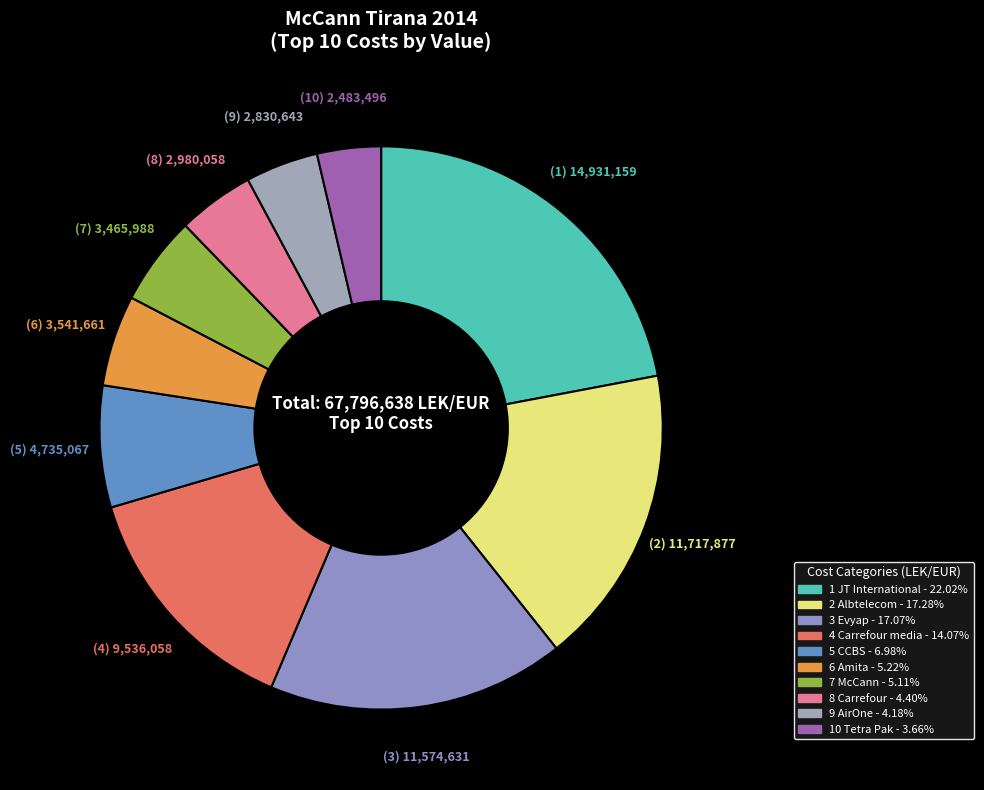

Does any single category account for the majority?

No